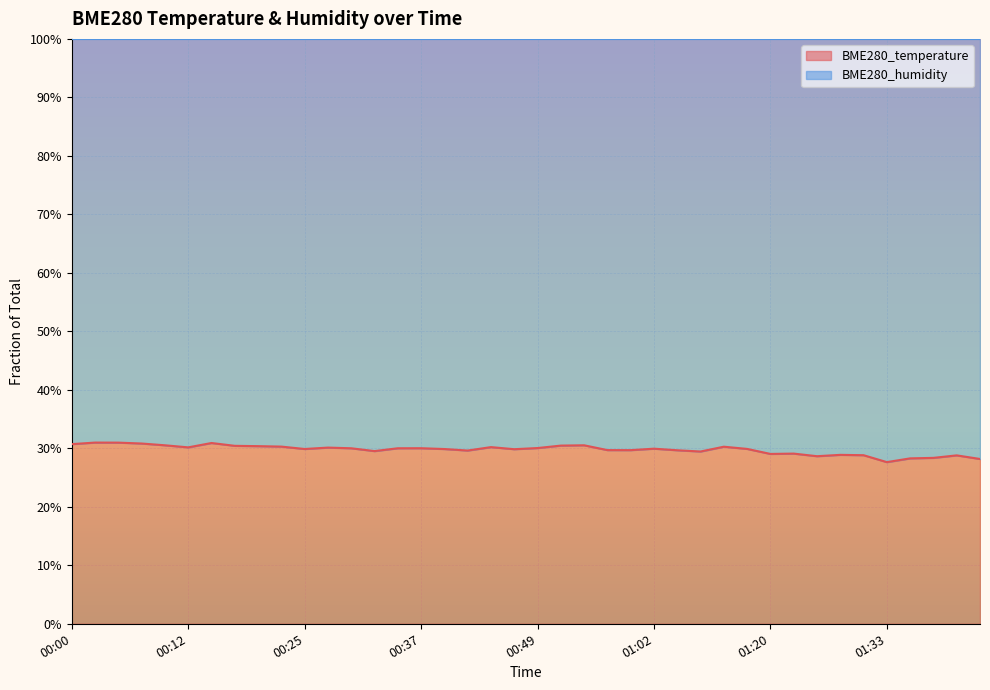

List the labels in order of value, largest first.

00:02, 00:05, 00:15, 00:07, 00:00, 00:54, 00:10, 00:52, 00:17, 00:20, 00:22, 01:15, 00:44, 00:12, 00:27, 00:49, 00:37, 00:34, 00:30, 01:02, 01:17, 00:25, 00:39, 00:47, 00:57, 00:59, 01:07, 00:42, 00:32, 01:09, 01:23, 01:20, 01:28, 01:31, 01:41, 01:25, 01:38, 01:36, 01:43, 01:33